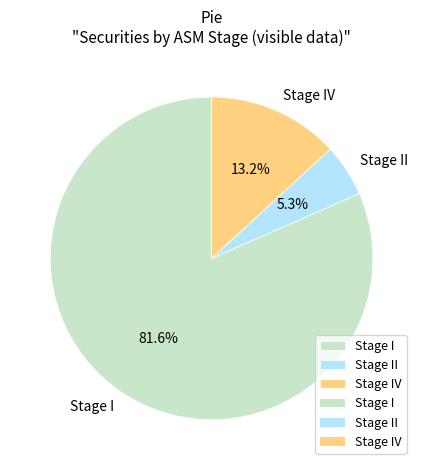

What is the majority slice?

Stage I